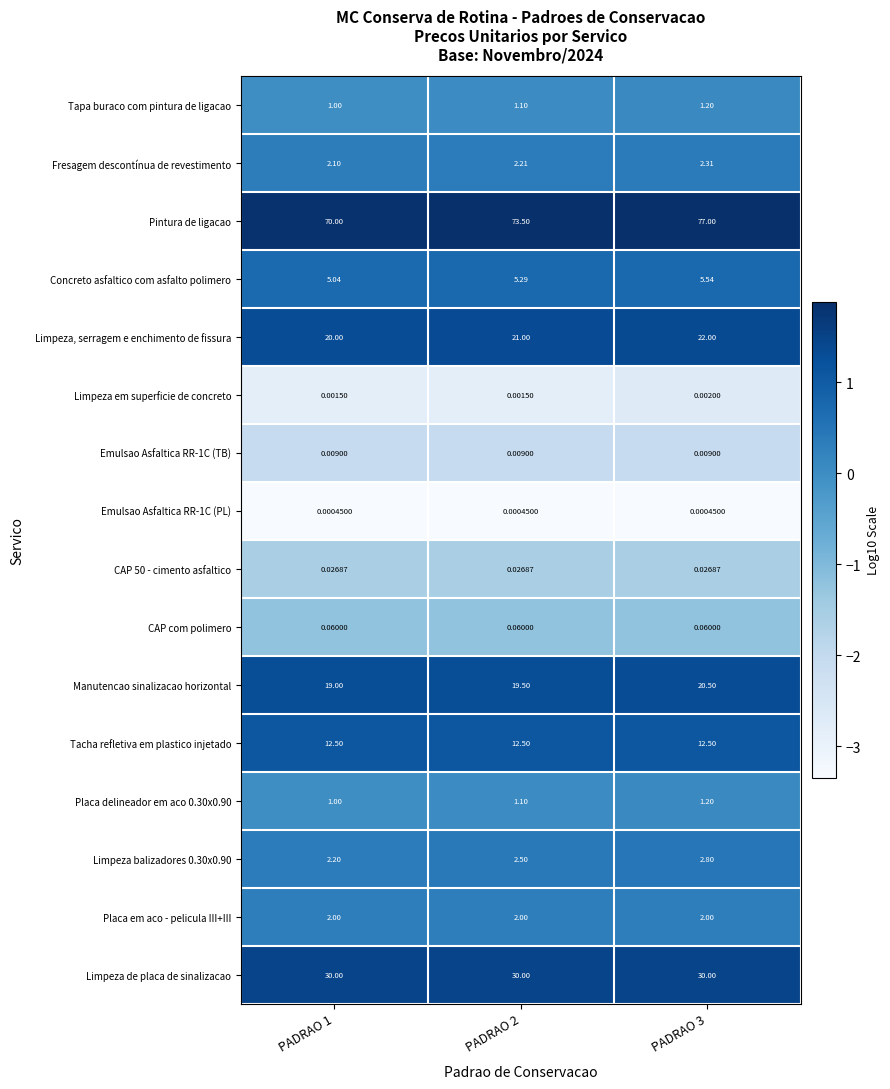

Which series has the largest range (max minus min)?

Pintura de ligacao